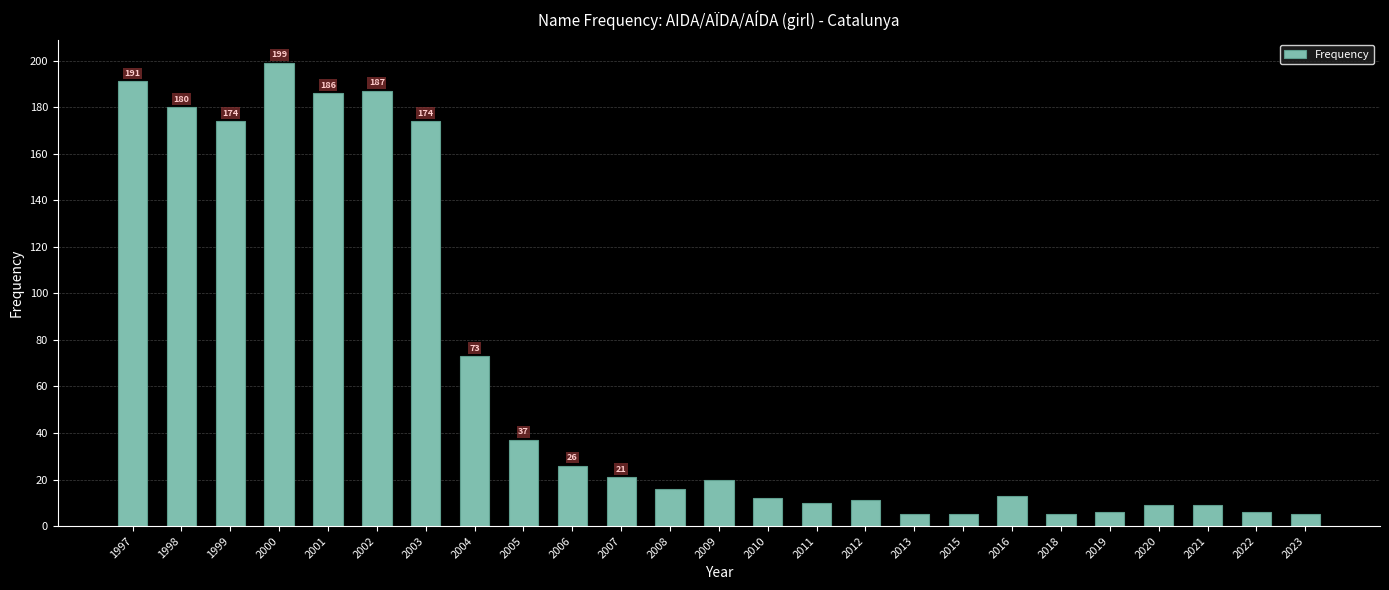

What is the difference between the maximum and minimum values?

194